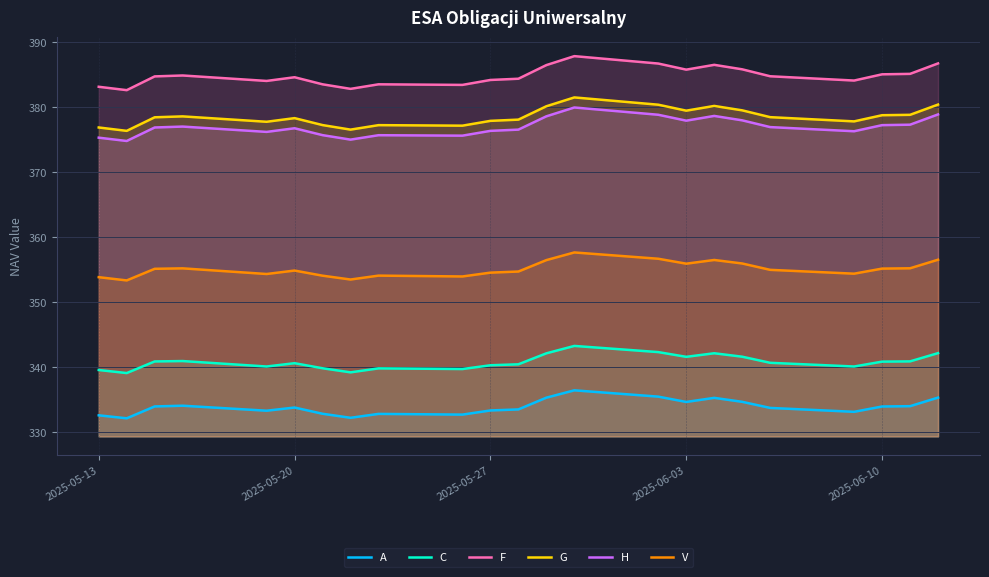

True or false: G and F intersect in this chart.

False